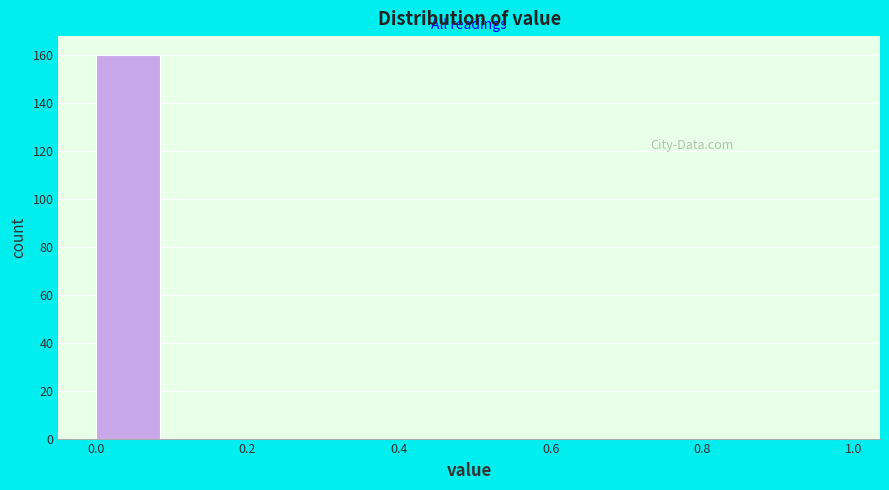

Which range on the x-axis has the tallest bar?

0.0 to 0.1